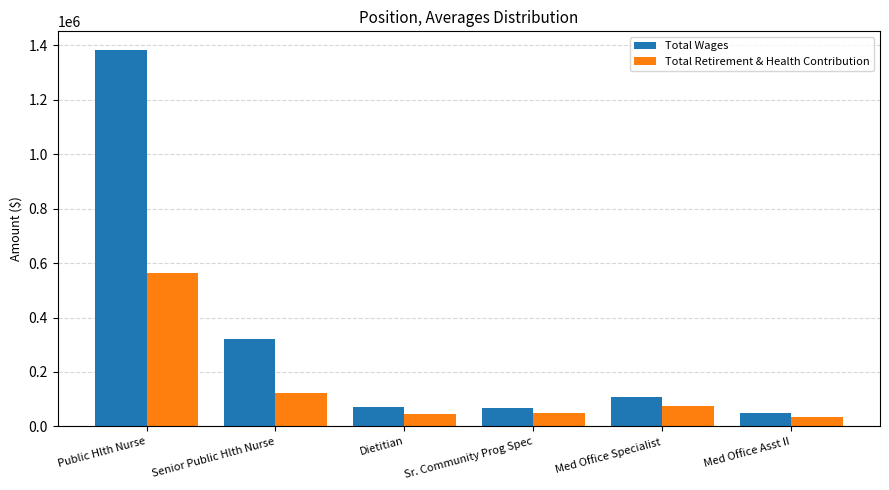

Is it true that Total Retirement & Health Contribution equals 50046 at Sr. Community Prog Spec?

True